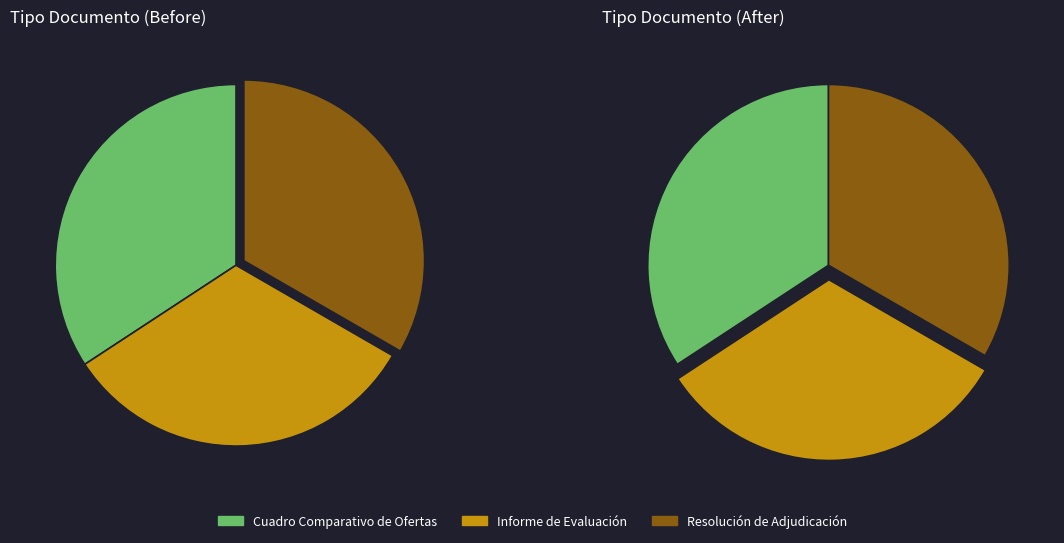

Does any single category account for the majority?

No